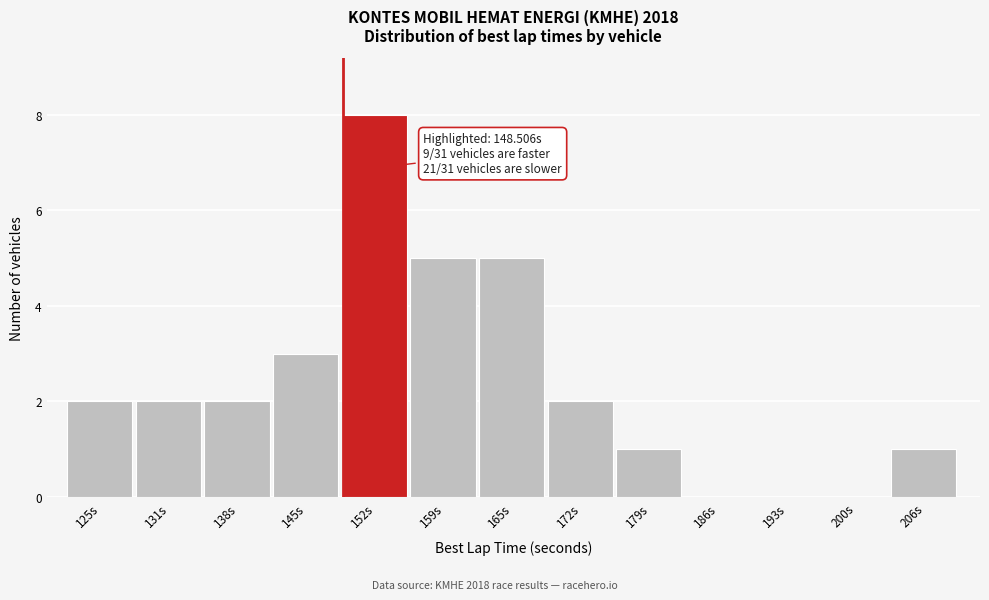

Which range on the x-axis has the tallest bar?

148 to 155